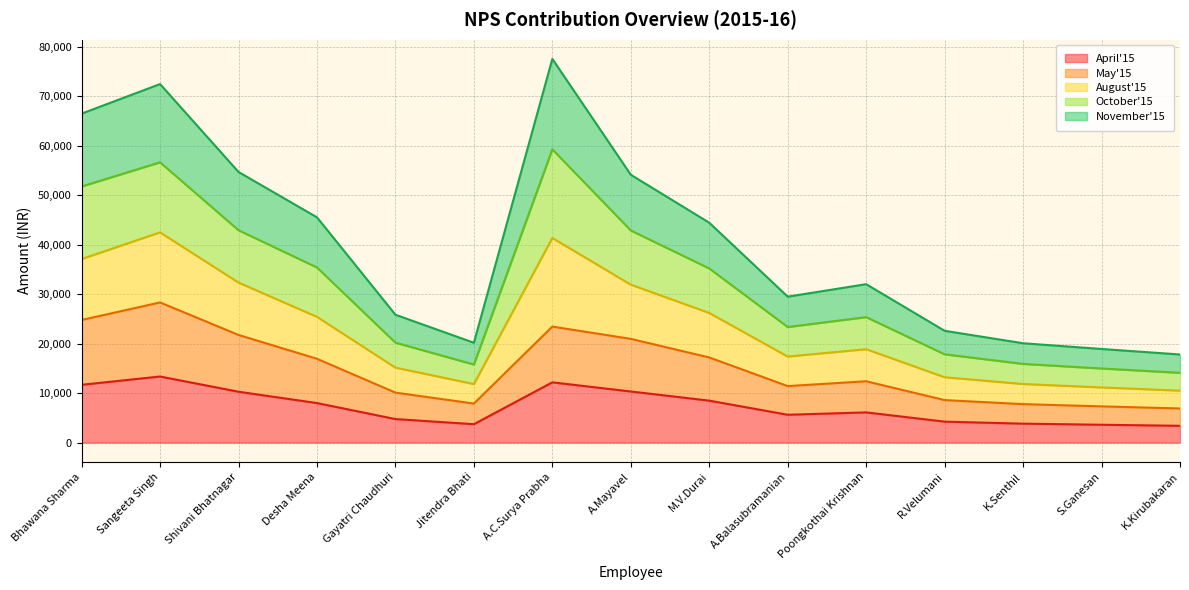

What is the smallest value displayed?

3400